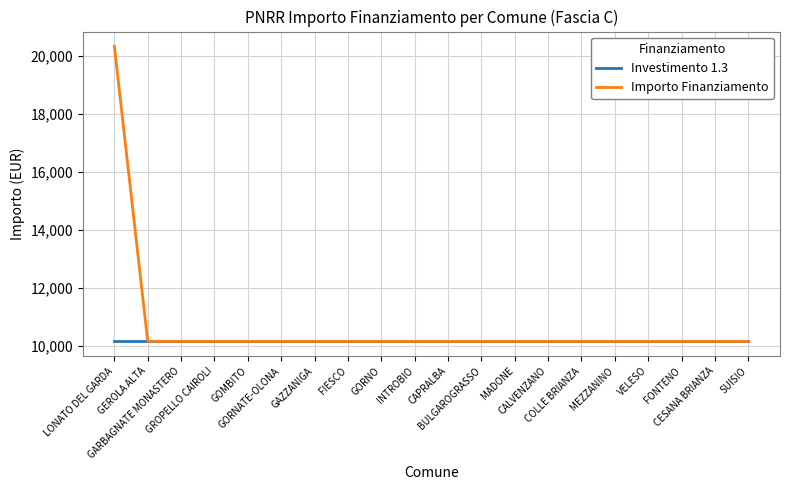

Does the chart display data point markers on the line(s)?

No